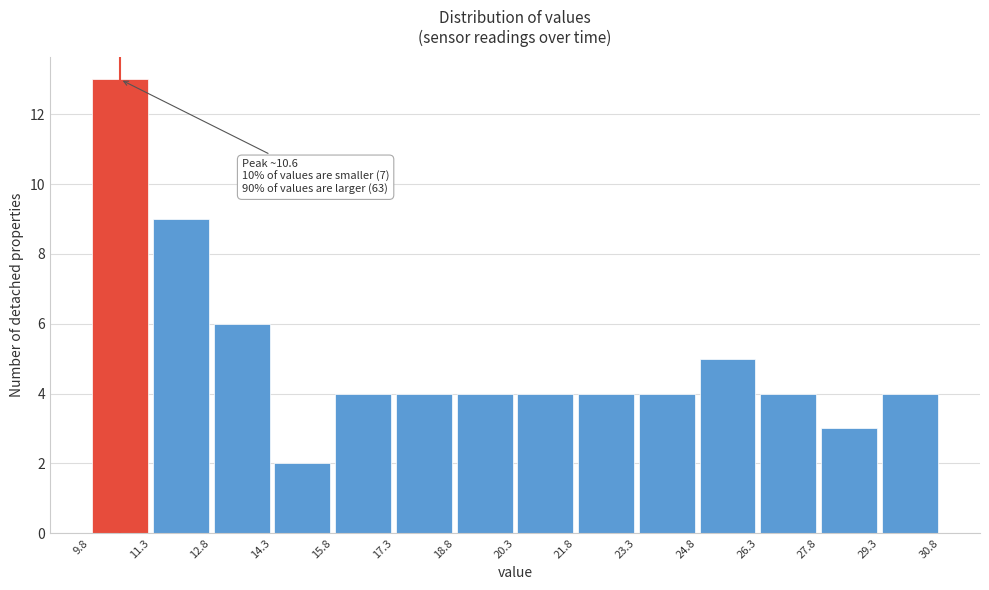

Over which range of the x-axis is the bar tallest?

9.8 to 11.3